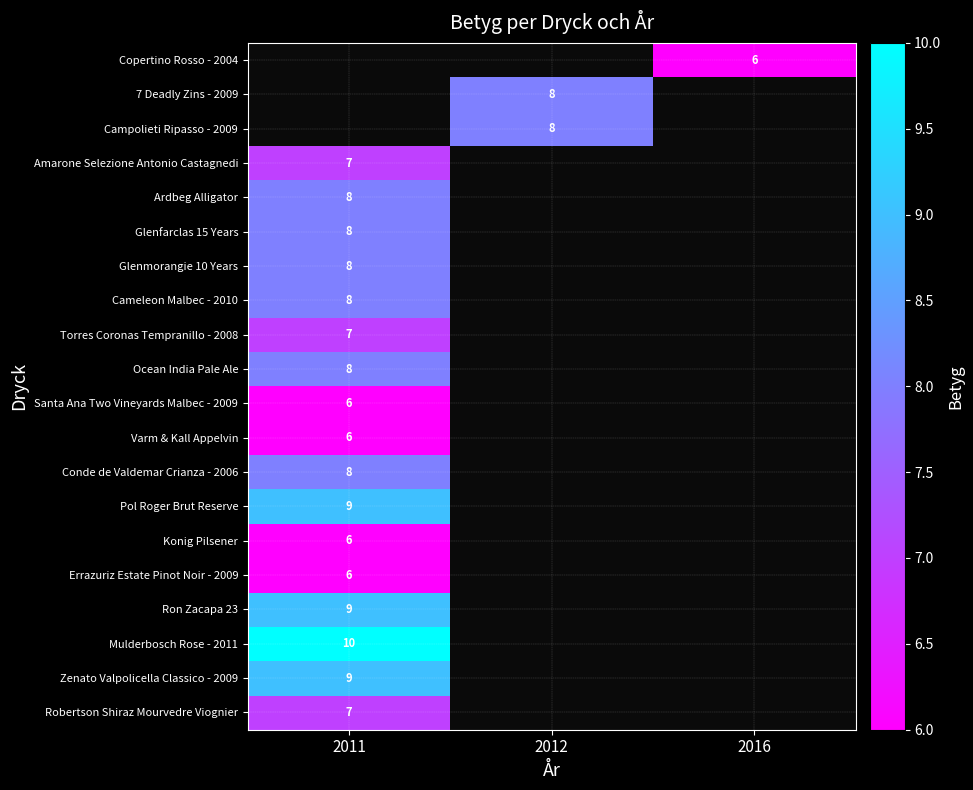

The 7 Deadly Zins - 2009 series shows 14 at 2012. True or false?

False